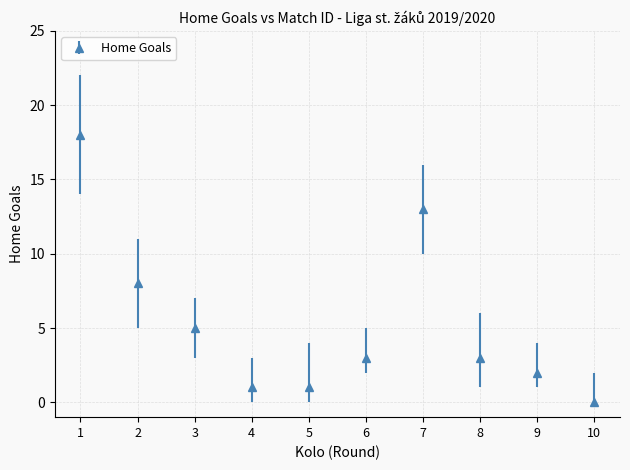

What is the difference between the maximum and minimum values?

18